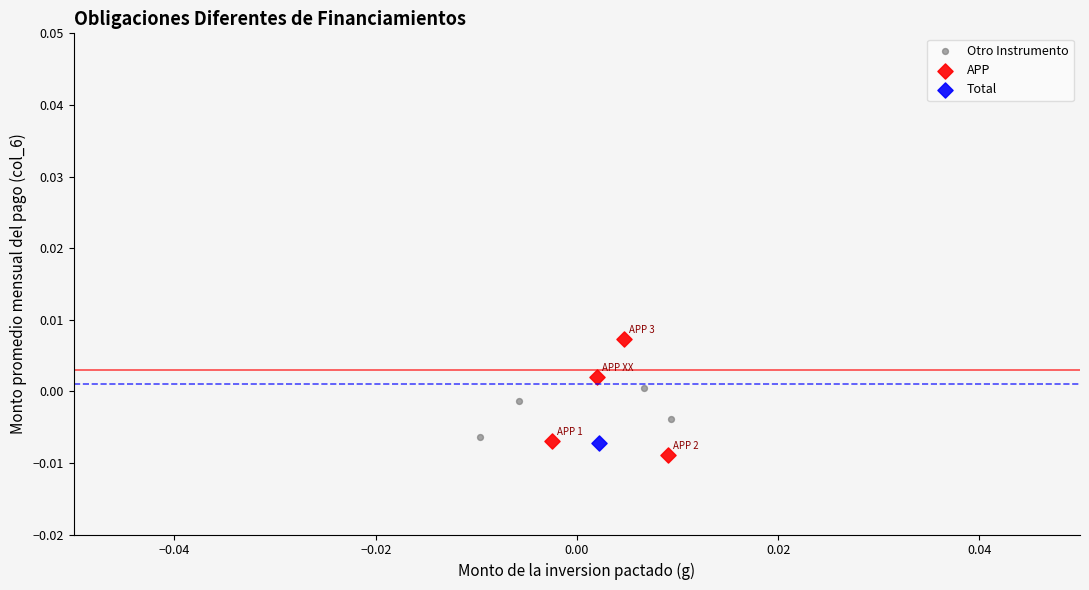

Which series contains the highest Y value?

APP